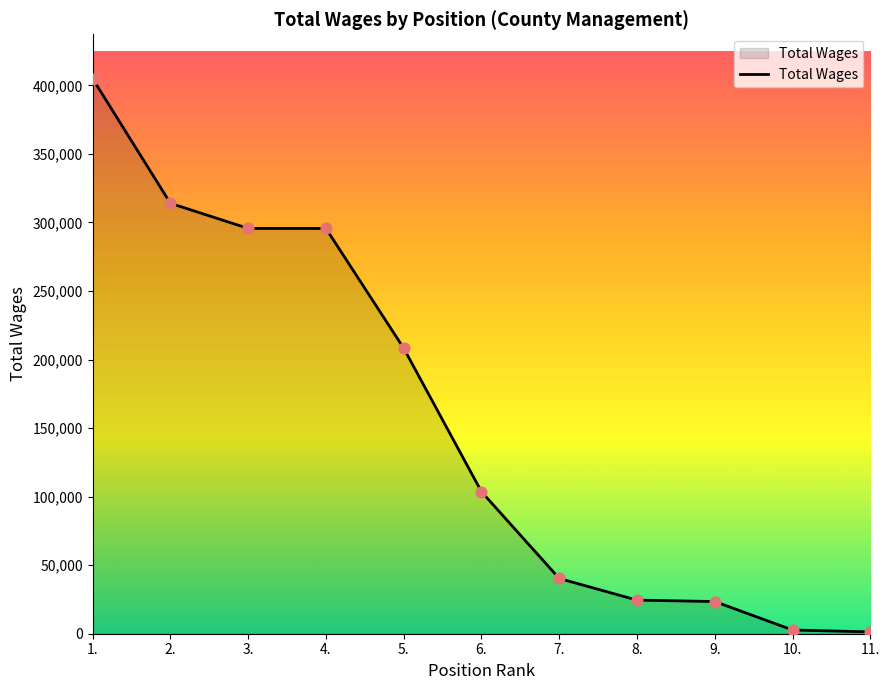

What is the change in value from 10. to 11.?

-1375